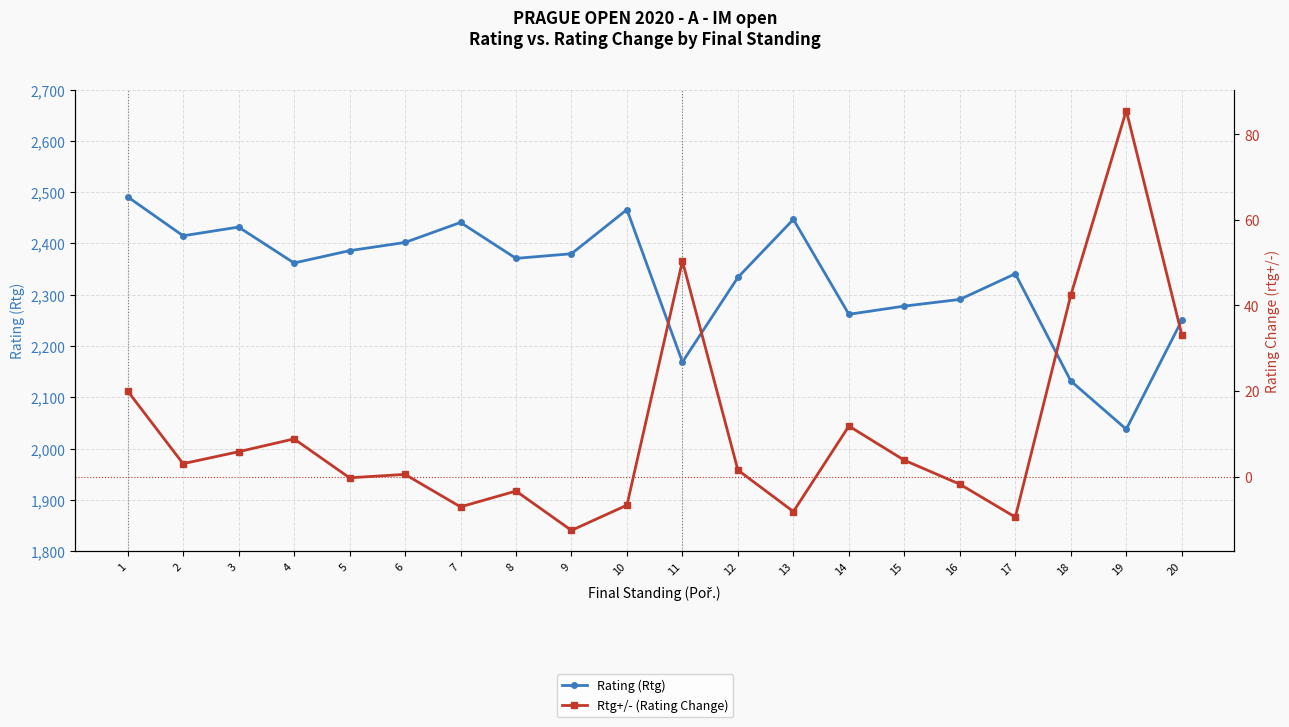

The Rtg+/- (Rating Change) series shows 3.0 at 2. True or false?

True